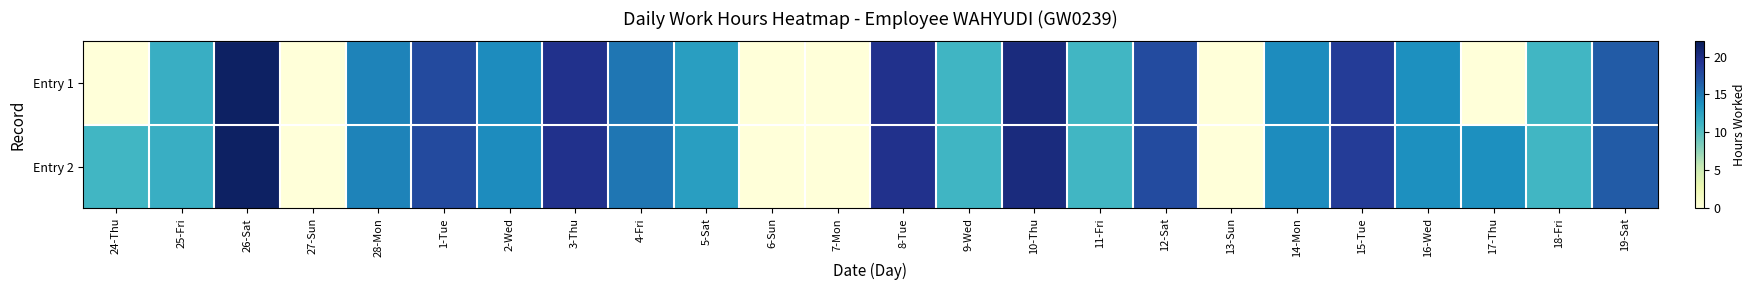

At which category is the sum across all series the highest?

26-Sat